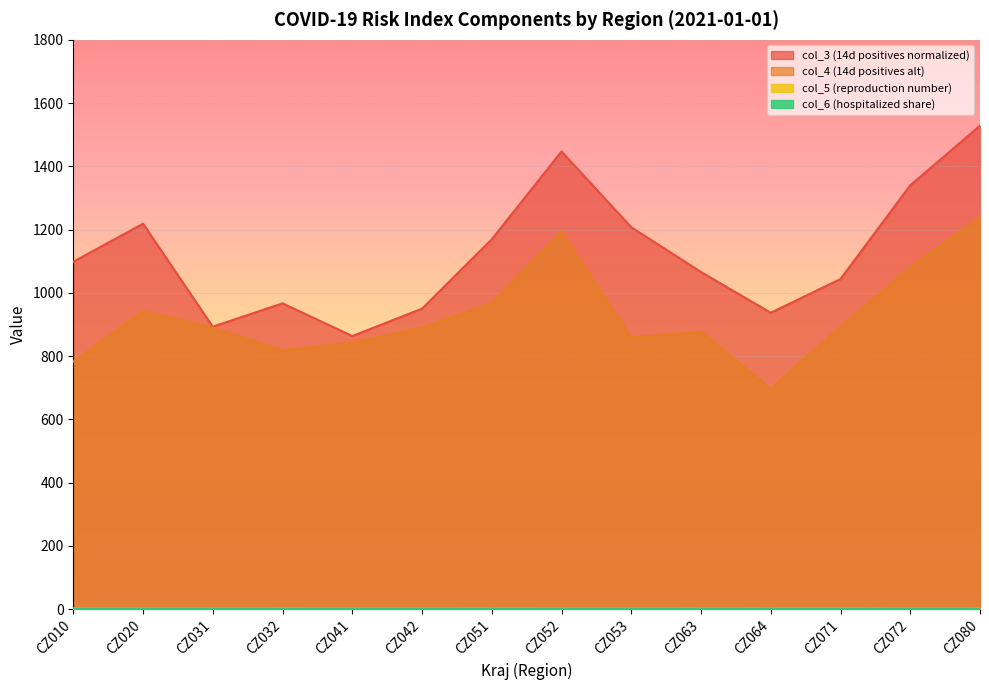

How many col_5 (reproduction number) values are between 1 and 2?

14